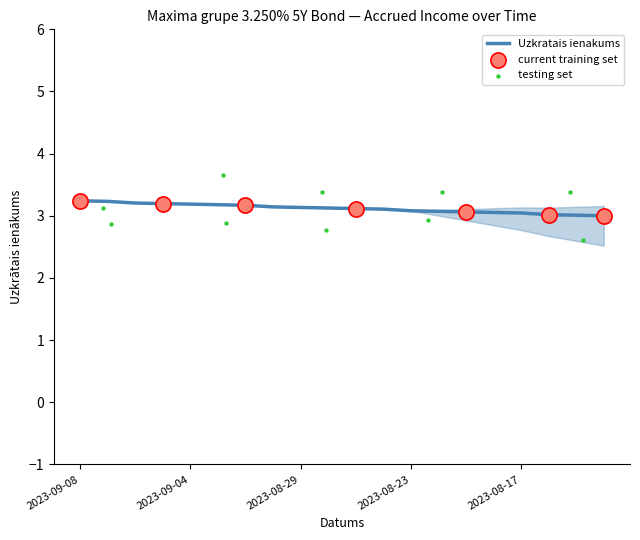

What is the change in value from 2023-09-05 to 2023-08-28?

-0.1